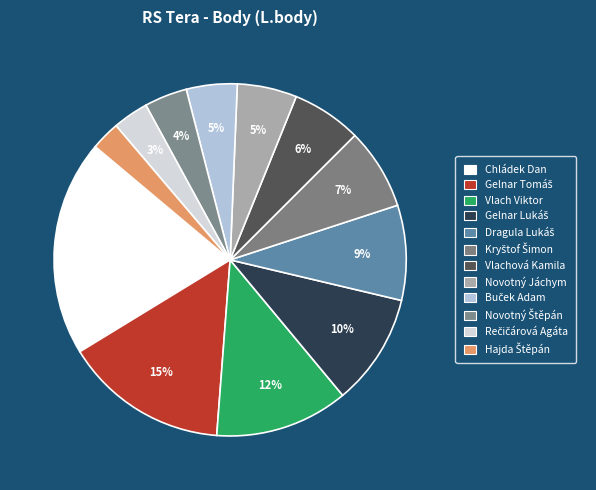

The Vlach Viktor slice represents 19% of the pie. True or false?

False